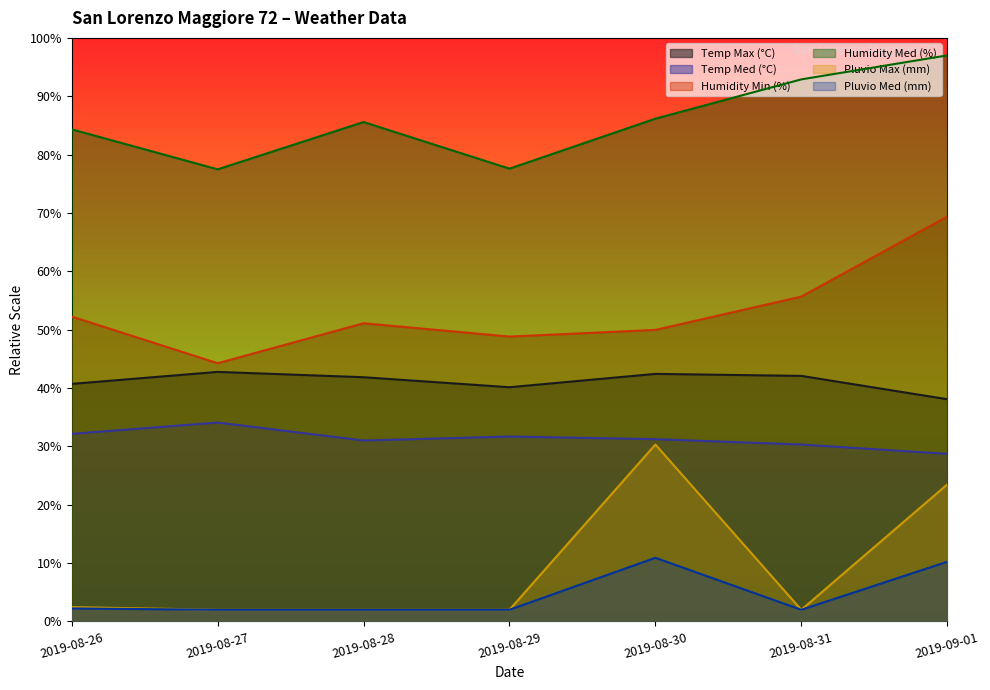

What are all the series names shown in the legend?

Temp Max (°C), Temp Med (°C), Humidity Min (%), Humidity Med (%), Pluvio Max (mm), Pluvio Med (mm)